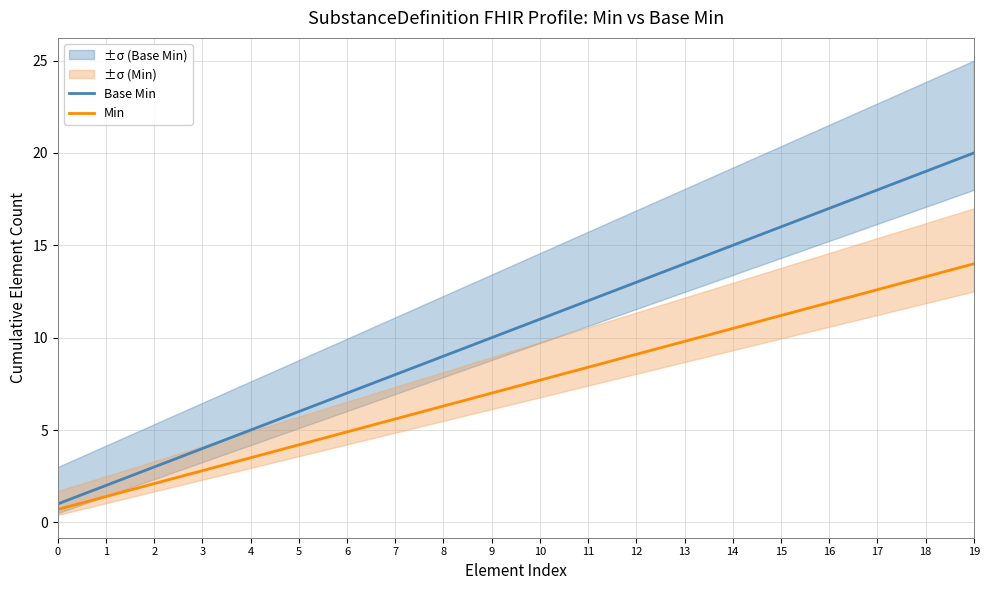

What is the maximum value shown in the chart?

20.0